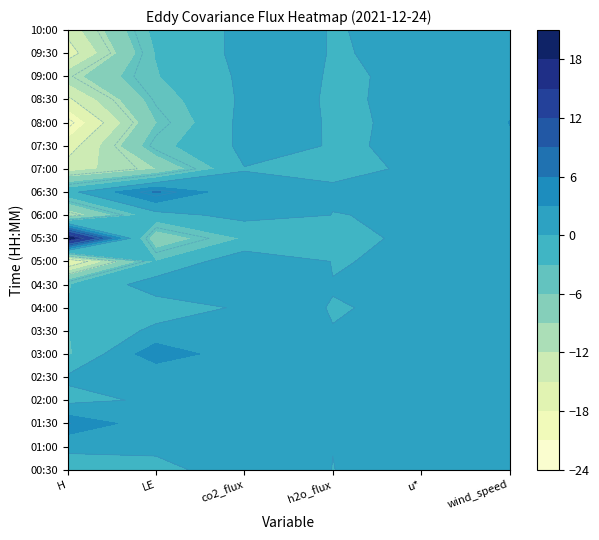

What is the difference between the maximum and minimum values in the 08:30 series?

18.2